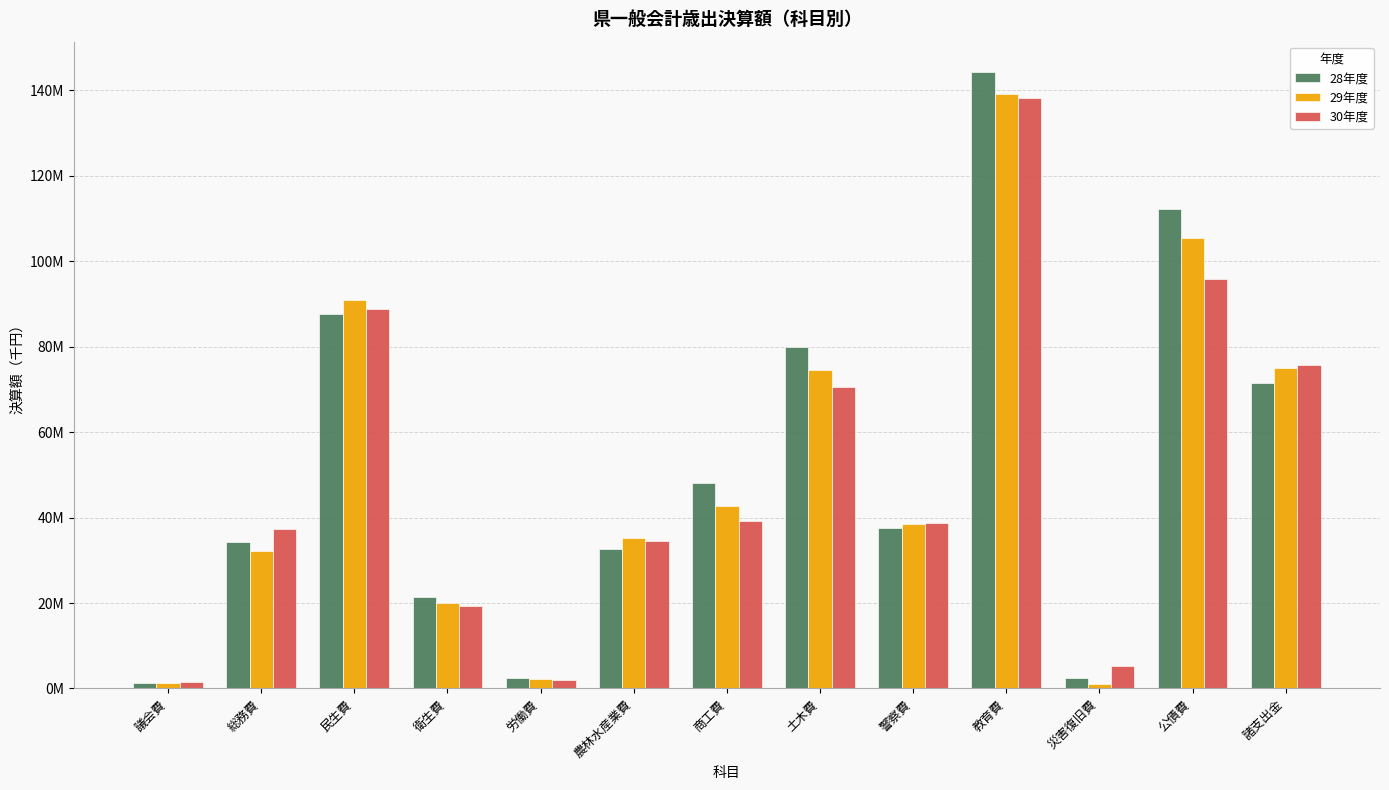

Does the chart contain stacked bars?

No